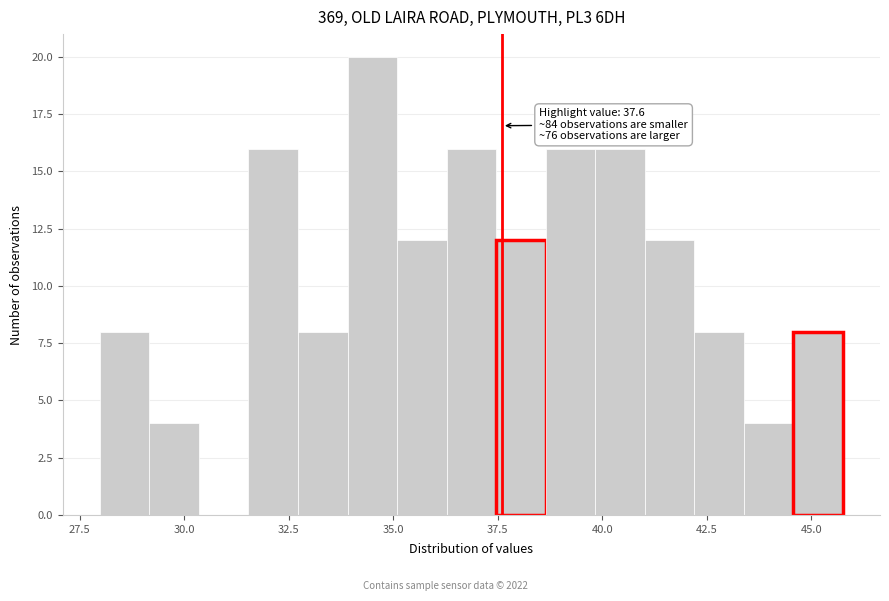

Read against the x-axis, roughly where is the centre of the tallest bar?

34.5